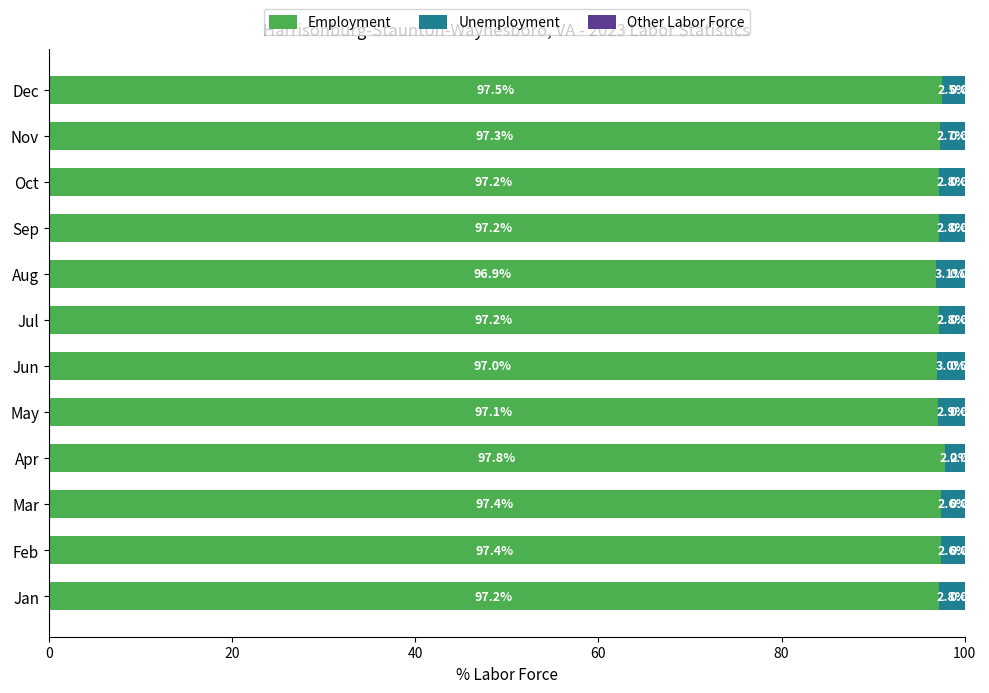

The Employment series shows 97.2 at Jan. True or false?

True